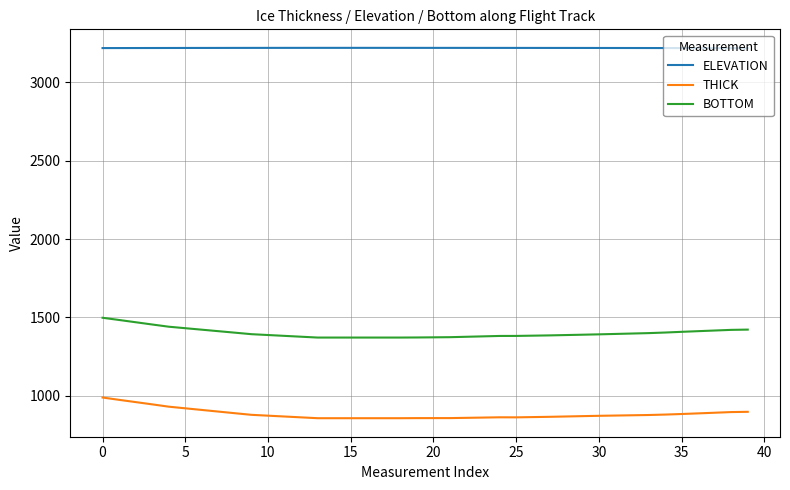

True or false: BOTTOM and ELEVATION cross at least once.

False